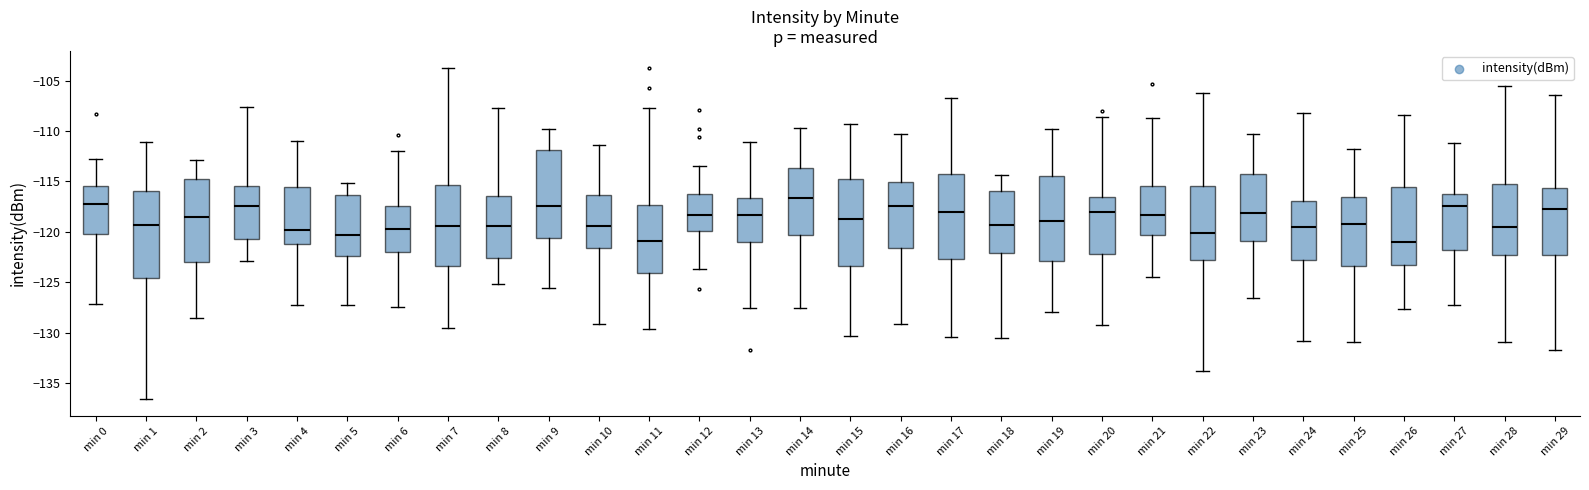

Where is the upper edge of the box for min 15 on the y-axis? The values are not printed on the chart, so give them approximately, as read against the axis.

-115.0